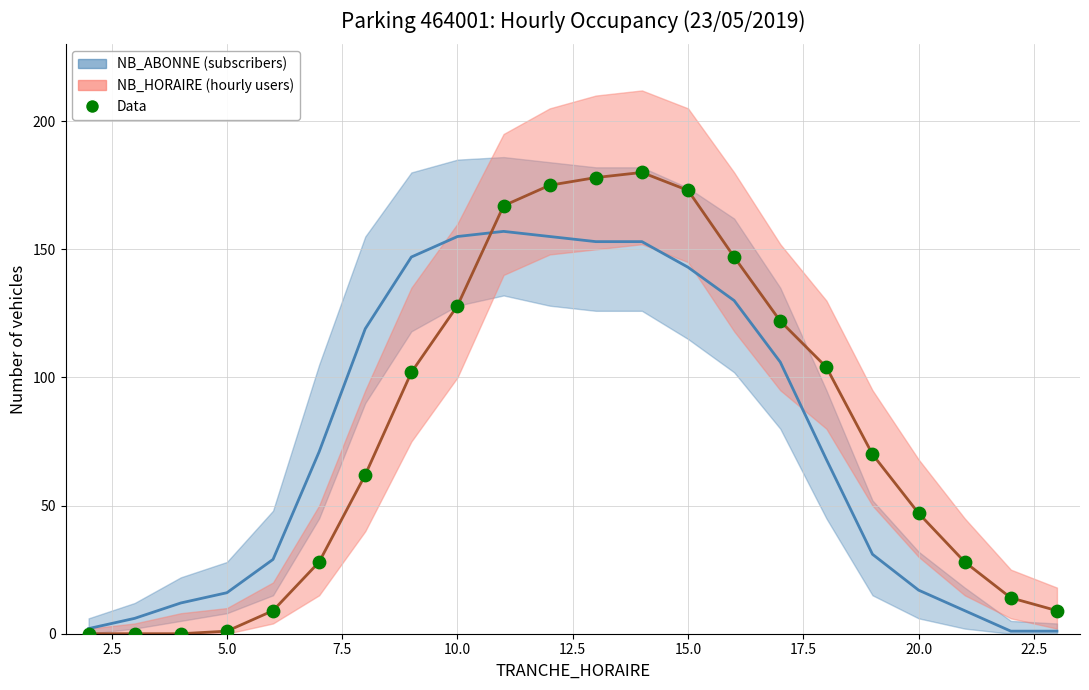

Which series reaches the minimum Y coordinate?

NB_HORAIRE (hourly users)